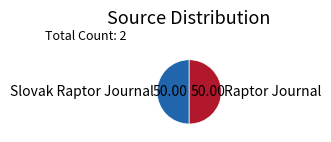

Approximately how many times larger is the value at Raptor Journal compared to Slovak Raptor Journal?

1.0